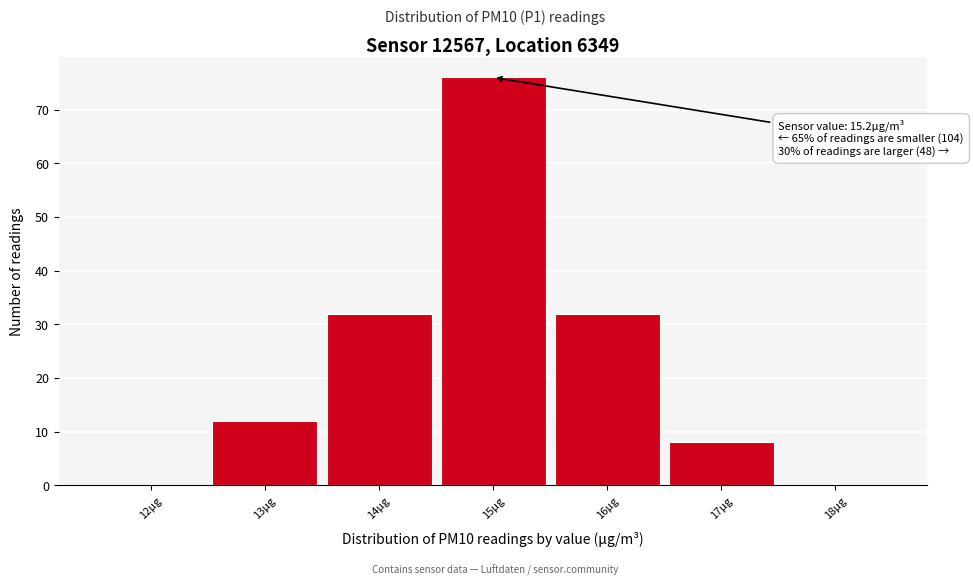

Over which range of the x-axis is the bar tallest?

14.5 to 15.5